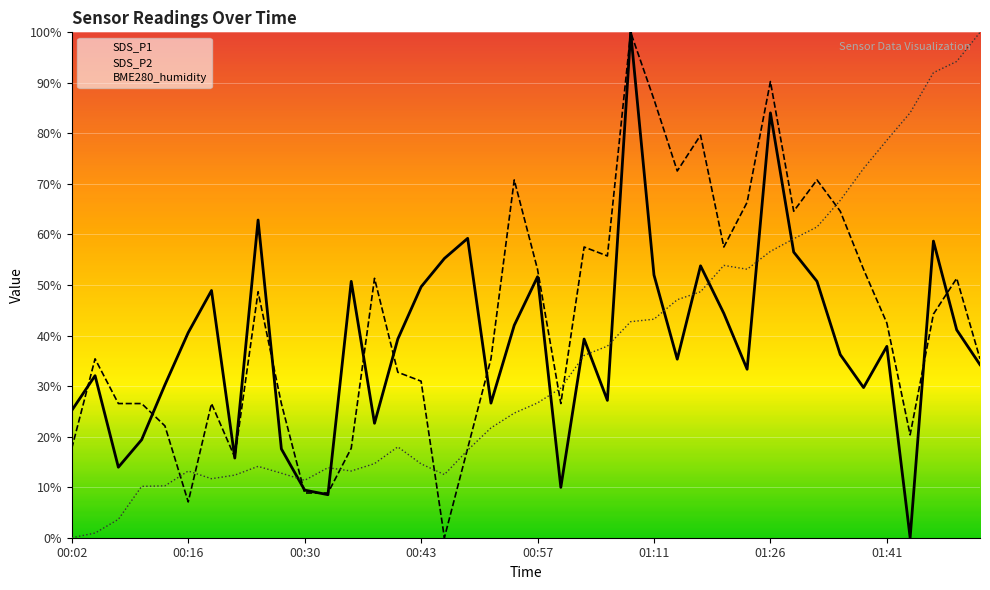

What is the sum of the SDS_P2 values at 00:13 and 00:05?

57.5